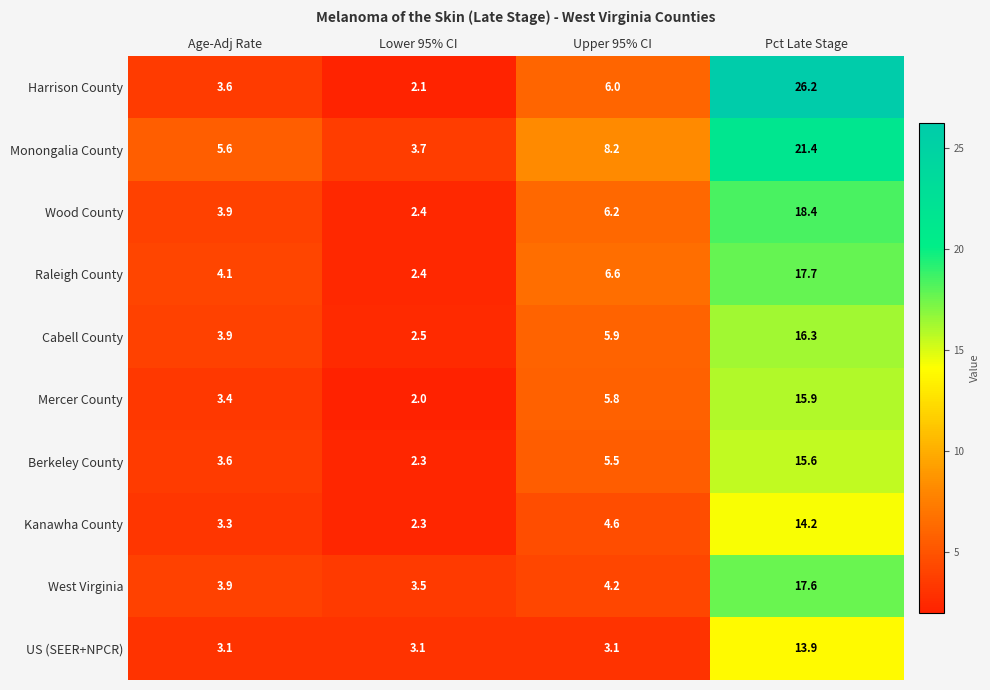

The Cabell County series shows 1.3 at Lower 95% CI. True or false?

False